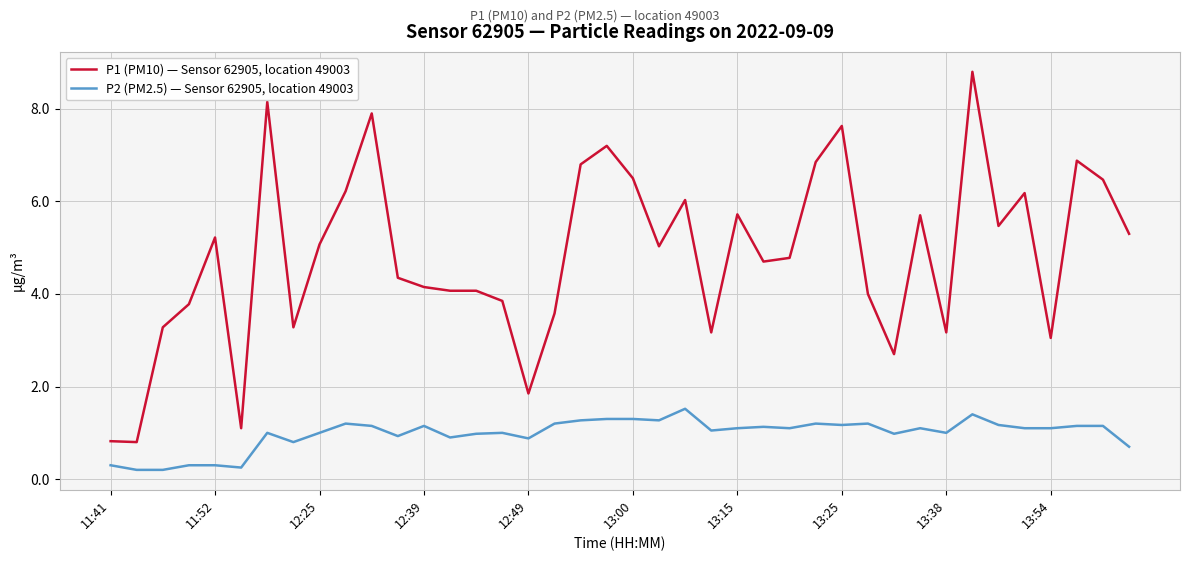

What is the difference between the maximum and minimum values in the P2 (PM2.5) — Sensor 62905, location 49003 series?

1.3